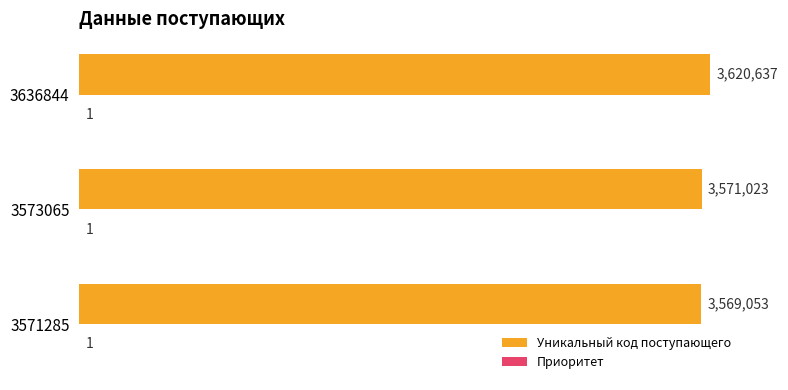

At which category does the chart reach its peak across all series?

3636844